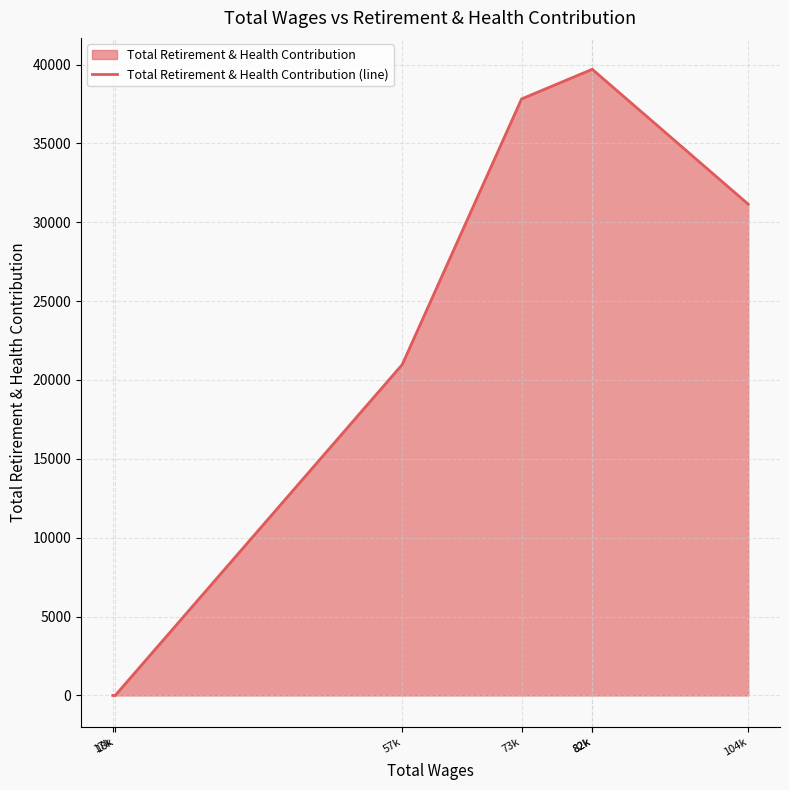

What is the label of the 5th point from the right?

57k